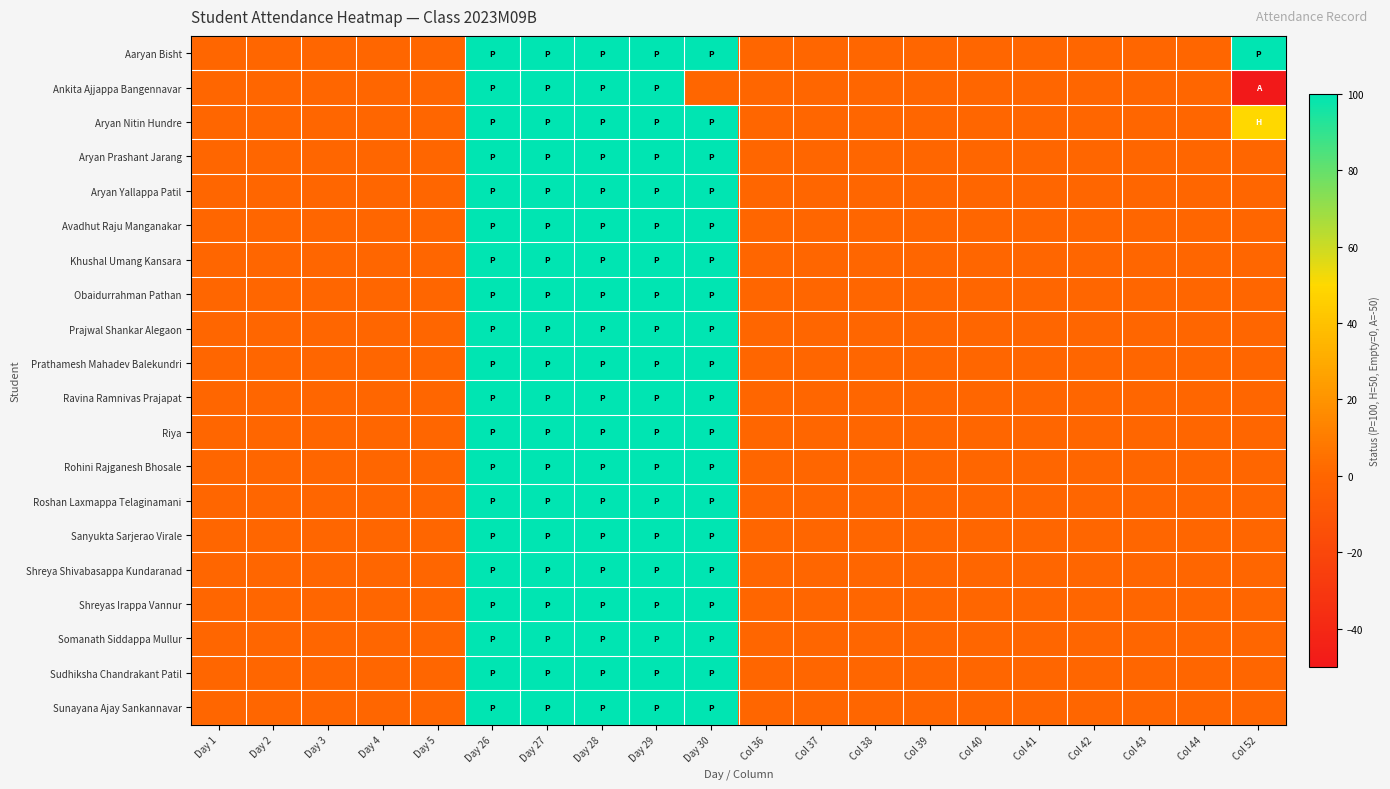

Reading left to right, transcribe all the data shown in this chart.

Aaryan Bisht: Day 1=0	Day 2=0	Day 3=0	Day 4=0	Day 5=0	Day 26=100	Day 27=100	Day 28=100	Day 29=100	Day 30=100	Col 36=0	Col 37=0	Col 38=0	Col 39=0	Col 40=0	Col 41=0	Col 42=0	Col 43=0	Col 44=0	Col 52=100
Ankita Ajjappa Bangennavar: Day 1=0	Day 2=0	Day 3=0	Day 4=0	Day 5=0	Day 26=100	Day 27=100	Day 28=100	Day 29=100	Day 30=0	Col 36=0	Col 37=0	Col 38=0	Col 39=0	Col 40=0	Col 41=0	Col 42=0	Col 43=0	Col 44=0	Col 52=-50
Aryan Nitin Hundre: Day 1=0	Day 2=0	Day 3=0	Day 4=0	Day 5=0	Day 26=100	Day 27=100	Day 28=100	Day 29=100	Day 30=100	Col 36=0	Col 37=0	Col 38=0	Col 39=0	Col 40=0	Col 41=0	Col 42=0	Col 43=0	Col 44=0	Col 52=50
Aryan Prashant Jarang: Day 1=0	Day 2=0	Day 3=0	Day 4=0	Day 5=0	Day 26=100	Day 27=100	Day 28=100	Day 29=100	Day 30=100	Col 36=0	Col 37=0	Col 38=0	Col 39=0	Col 40=0	Col 41=0	Col 42=0	Col 43=0	Col 44=0	Col 52=0
Aryan Yallappa Patil: Day 1=0	Day 2=0	Day 3=0	Day 4=0	Day 5=0	Day 26=100	Day 27=100	Day 28=100	Day 29=100	Day 30=100	Col 36=0	Col 37=0	Col 38=0	Col 39=0	Col 40=0	Col 41=0	Col 42=0	Col 43=0	Col 44=0	Col 52=0
Avadhut Raju Manganakar: Day 1=0	Day 2=0	Day 3=0	Day 4=0	Day 5=0	Day 26=100	Day 27=100	Day 28=100	Day 29=100	Day 30=100	Col 36=0	Col 37=0	Col 38=0	Col 39=0	Col 40=0	Col 41=0	Col 42=0	Col 43=0	Col 44=0	Col 52=0
Khushal Umang Kansara: Day 1=0	Day 2=0	Day 3=0	Day 4=0	Day 5=0	Day 26=100	Day 27=100	Day 28=100	Day 29=100	Day 30=100	Col 36=0	Col 37=0	Col 38=0	Col 39=0	Col 40=0	Col 41=0	Col 42=0	Col 43=0	Col 44=0	Col 52=0
Obaidurrahman Pathan: Day 1=0	Day 2=0	Day 3=0	Day 4=0	Day 5=0	Day 26=100	Day 27=100	Day 28=100	Day 29=100	Day 30=100	Col 36=0	Col 37=0	Col 38=0	Col 39=0	Col 40=0	Col 41=0	Col 42=0	Col 43=0	Col 44=0	Col 52=0
Prajwal Shankar Alegaon: Day 1=0	Day 2=0	Day 3=0	Day 4=0	Day 5=0	Day 26=100	Day 27=100	Day 28=100	Day 29=100	Day 30=100	Col 36=0	Col 37=0	Col 38=0	Col 39=0	Col 40=0	Col 41=0	Col 42=0	Col 43=0	Col 44=0	Col 52=0
Prathamesh Mahadev Balekundri: Day 1=0	Day 2=0	Day 3=0	Day 4=0	Day 5=0	Day 26=100	Day 27=100	Day 28=100	Day 29=100	Day 30=100	Col 36=0	Col 37=0	Col 38=0	Col 39=0	Col 40=0	Col 41=0	Col 42=0	Col 43=0	Col 44=0	Col 52=0
Ravina Ramnivas Prajapat: Day 1=0	Day 2=0	Day 3=0	Day 4=0	Day 5=0	Day 26=100	Day 27=100	Day 28=100	Day 29=100	Day 30=100	Col 36=0	Col 37=0	Col 38=0	Col 39=0	Col 40=0	Col 41=0	Col 42=0	Col 43=0	Col 44=0	Col 52=0
Riya: Day 1=0	Day 2=0	Day 3=0	Day 4=0	Day 5=0	Day 26=100	Day 27=100	Day 28=100	Day 29=100	Day 30=100	Col 36=0	Col 37=0	Col 38=0	Col 39=0	Col 40=0	Col 41=0	Col 42=0	Col 43=0	Col 44=0	Col 52=0
Rohini Rajganesh Bhosale: Day 1=0	Day 2=0	Day 3=0	Day 4=0	Day 5=0	Day 26=100	Day 27=100	Day 28=100	Day 29=100	Day 30=100	Col 36=0	Col 37=0	Col 38=0	Col 39=0	Col 40=0	Col 41=0	Col 42=0	Col 43=0	Col 44=0	Col 52=0
Roshan Laxmappa Telaginamani: Day 1=0	Day 2=0	Day 3=0	Day 4=0	Day 5=0	Day 26=100	Day 27=100	Day 28=100	Day 29=100	Day 30=100	Col 36=0	Col 37=0	Col 38=0	Col 39=0	Col 40=0	Col 41=0	Col 42=0	Col 43=0	Col 44=0	Col 52=0
Sanyukta Sarjerao Virale: Day 1=0	Day 2=0	Day 3=0	Day 4=0	Day 5=0	Day 26=100	Day 27=100	Day 28=100	Day 29=100	Day 30=100	Col 36=0	Col 37=0	Col 38=0	Col 39=0	Col 40=0	Col 41=0	Col 42=0	Col 43=0	Col 44=0	Col 52=0
Shreya Shivabasappa Kundaranad: Day 1=0	Day 2=0	Day 3=0	Day 4=0	Day 5=0	Day 26=100	Day 27=100	Day 28=100	Day 29=100	Day 30=100	Col 36=0	Col 37=0	Col 38=0	Col 39=0	Col 40=0	Col 41=0	Col 42=0	Col 43=0	Col 44=0	Col 52=0
Shreyas Irappa Vannur: Day 1=0	Day 2=0	Day 3=0	Day 4=0	Day 5=0	Day 26=100	Day 27=100	Day 28=100	Day 29=100	Day 30=100	Col 36=0	Col 37=0	Col 38=0	Col 39=0	Col 40=0	Col 41=0	Col 42=0	Col 43=0	Col 44=0	Col 52=0
Somanath Siddappa Mullur: Day 1=0	Day 2=0	Day 3=0	Day 4=0	Day 5=0	Day 26=100	Day 27=100	Day 28=100	Day 29=100	Day 30=100	Col 36=0	Col 37=0	Col 38=0	Col 39=0	Col 40=0	Col 41=0	Col 42=0	Col 43=0	Col 44=0	Col 52=0
Sudhiksha Chandrakant Patil: Day 1=0	Day 2=0	Day 3=0	Day 4=0	Day 5=0	Day 26=100	Day 27=100	Day 28=100	Day 29=100	Day 30=100	Col 36=0	Col 37=0	Col 38=0	Col 39=0	Col 40=0	Col 41=0	Col 42=0	Col 43=0	Col 44=0	Col 52=0
Sunayana Ajay Sankannavar: Day 1=0	Day 2=0	Day 3=0	Day 4=0	Day 5=0	Day 26=100	Day 27=100	Day 28=100	Day 29=100	Day 30=100	Col 36=0	Col 37=0	Col 38=0	Col 39=0	Col 40=0	Col 41=0	Col 42=0	Col 43=0	Col 44=0	Col 52=0